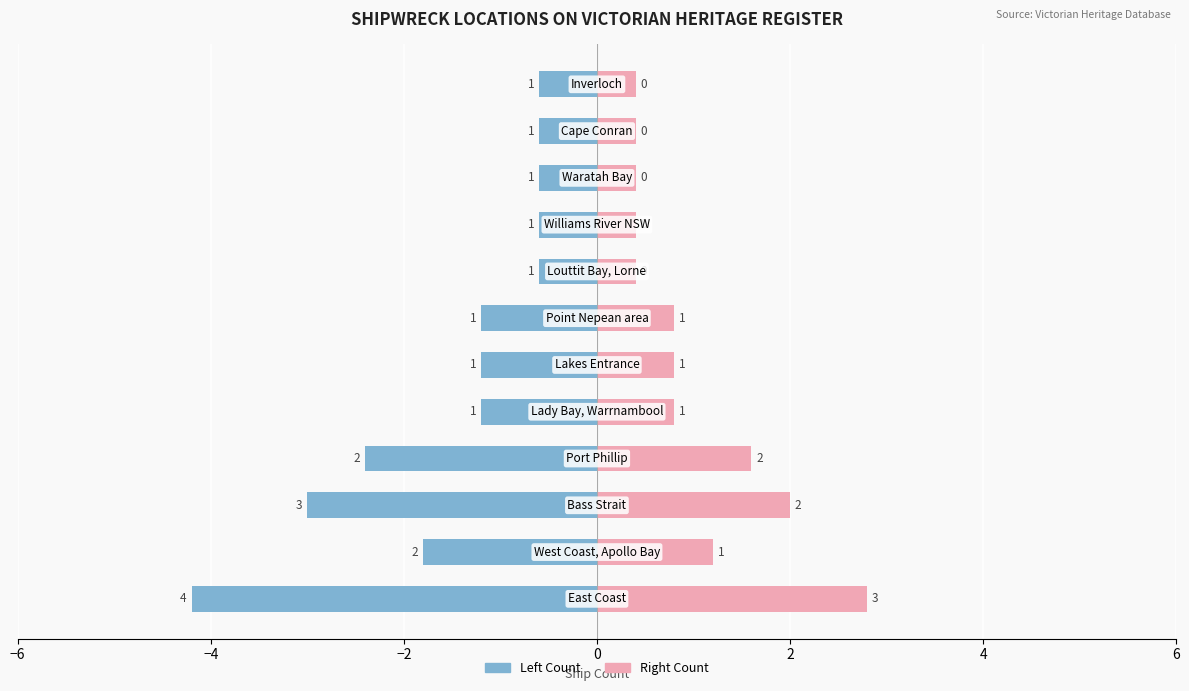

What is the spread (max minus min) of values at 2?

2.0